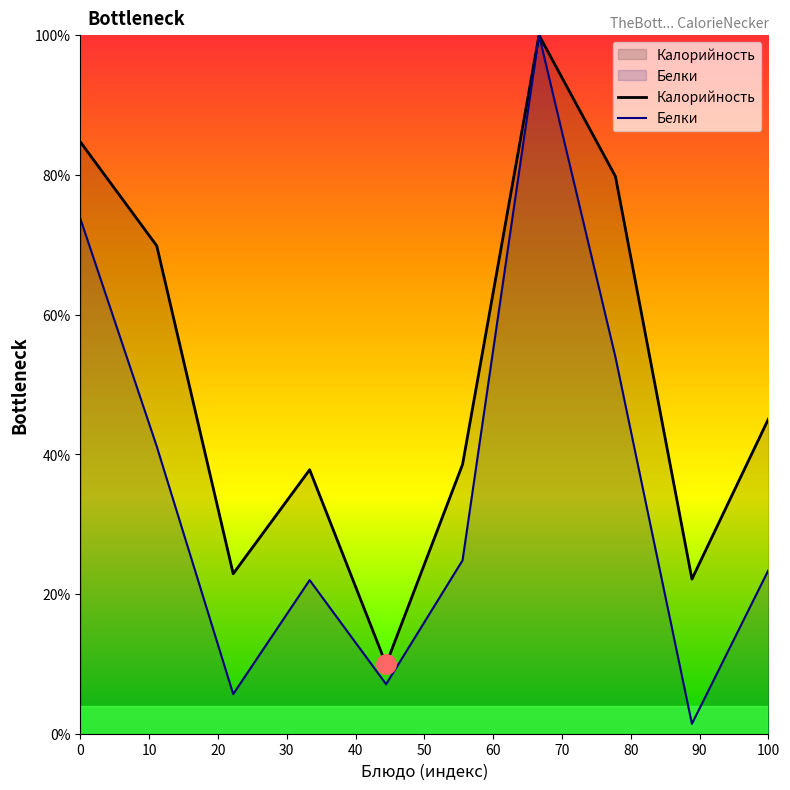

List the series in order of their peak value, lowest first.

Калорийность, Белки